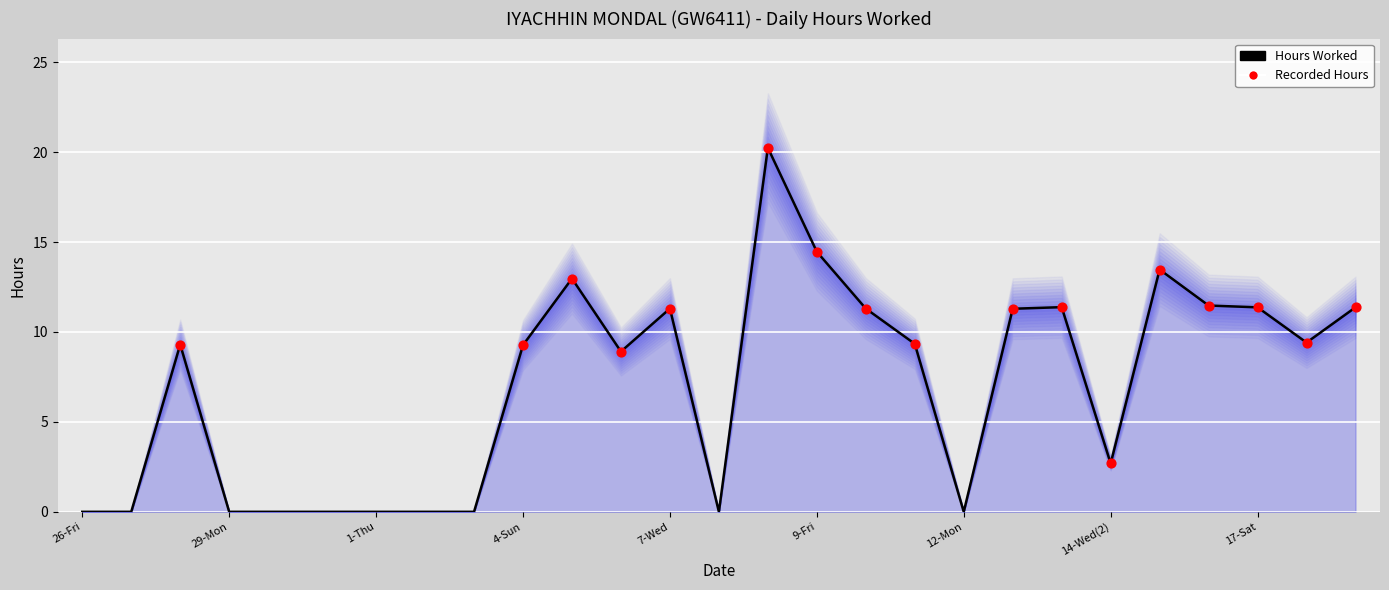

Between 13-Tue and 27-Sat, which is larger?

13-Tue